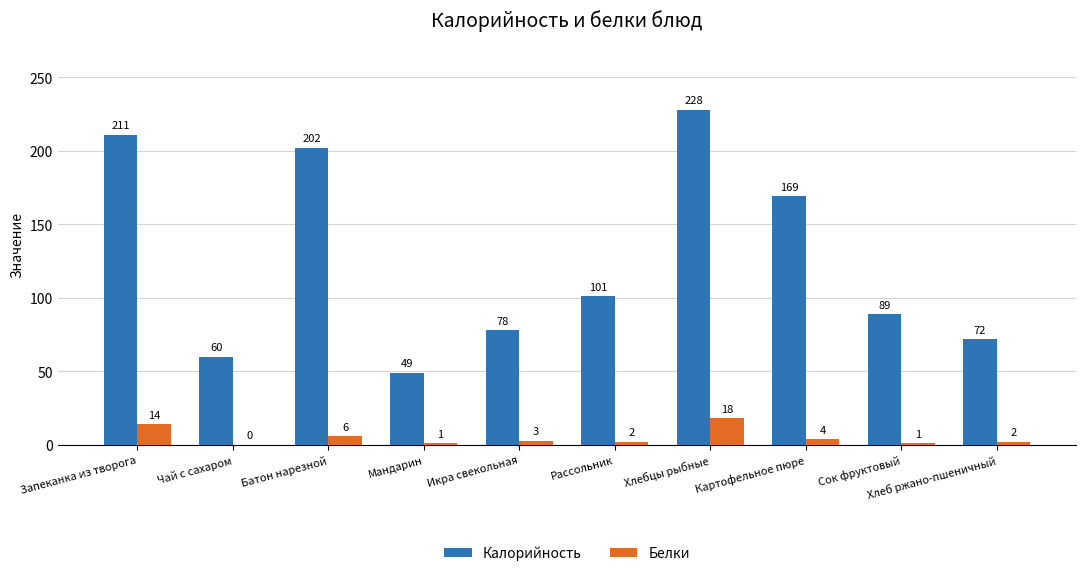

Are the bars grouped side by side (vs. stacked)?

Yes